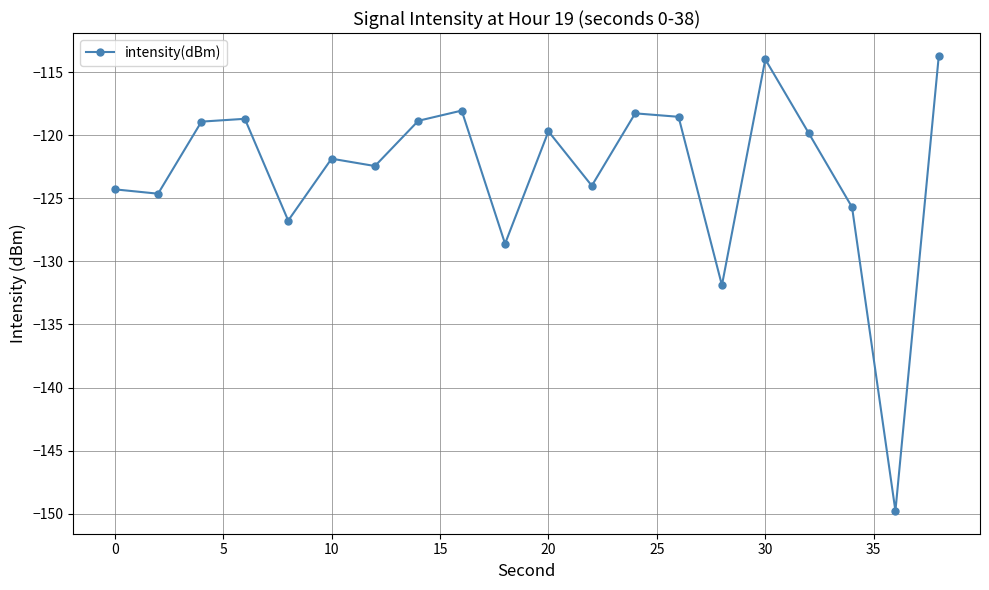

What is the maximum value shown in the chart?

-113.7